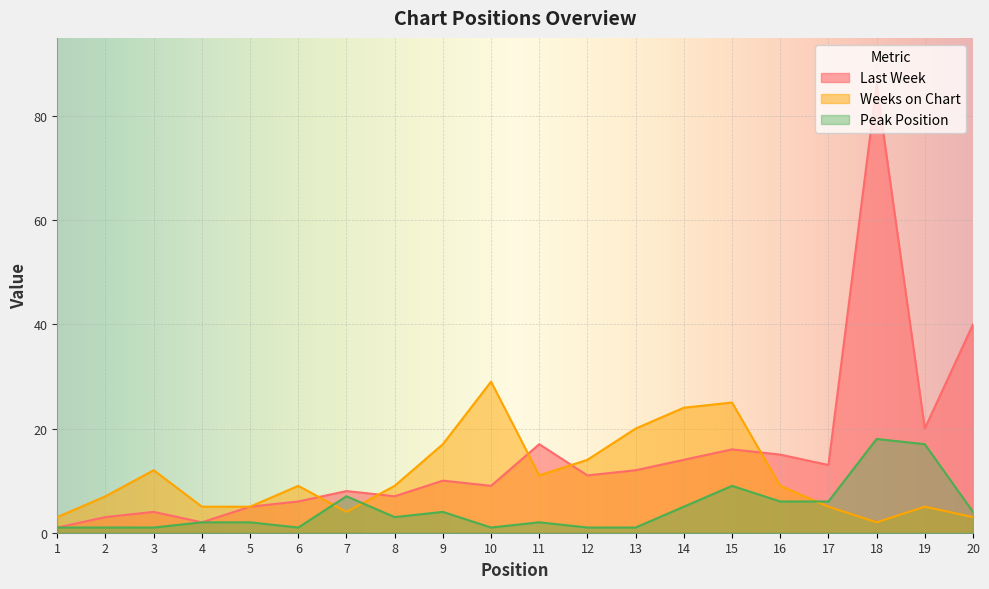

Is the value of Weeks on Chart at 11 greater than the value of Peak Position at 17?

Yes